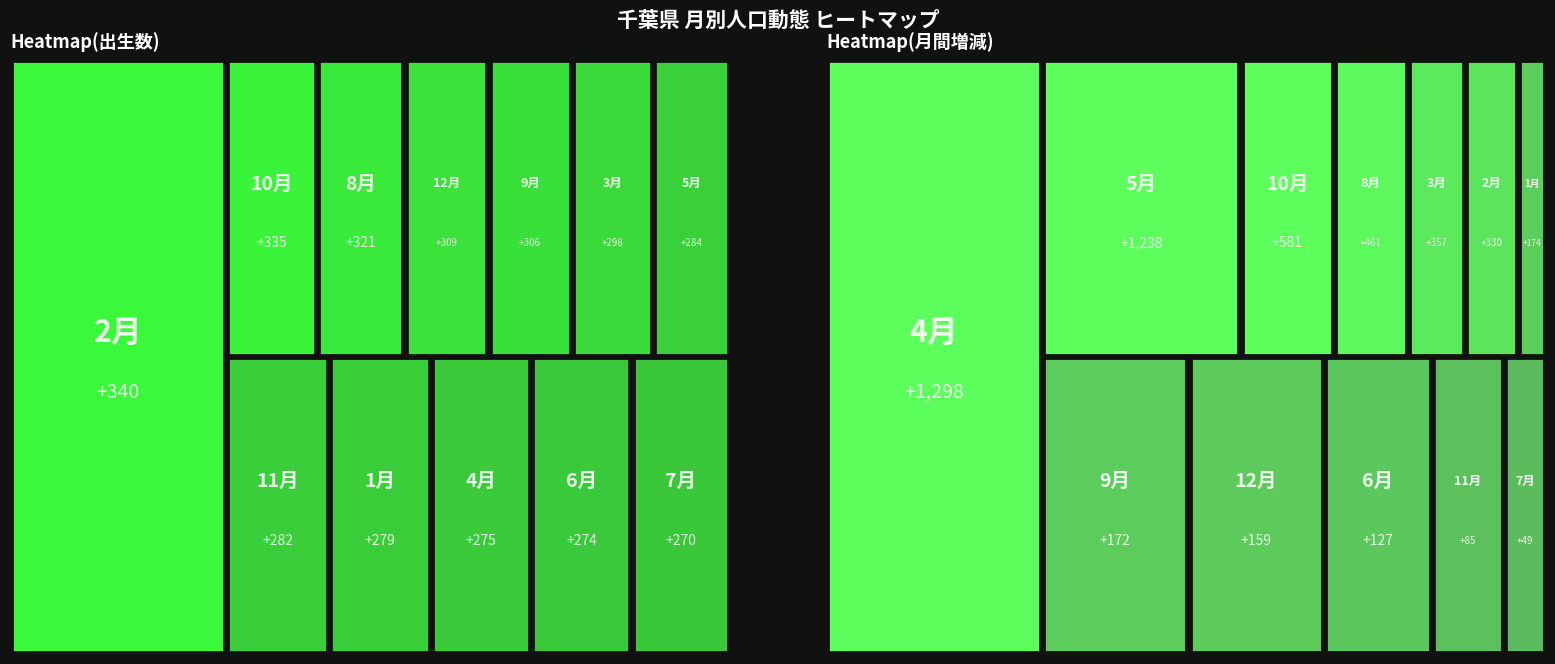

At which label does 社会増減 first exceed 267?

2月